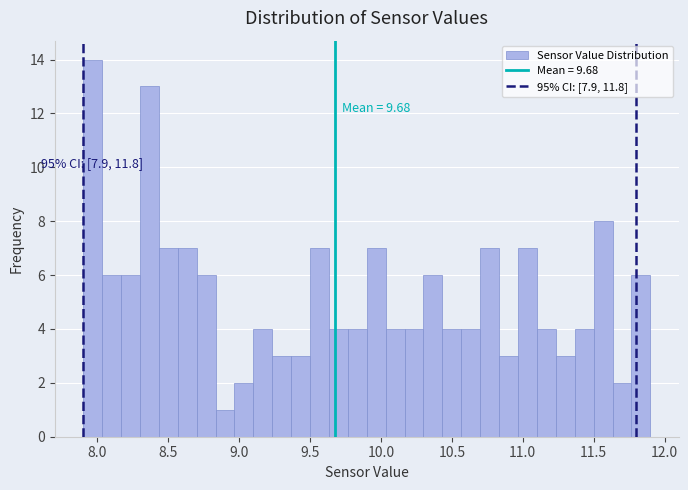

Read against the x-axis, roughly where is the centre of the tallest bar?

7.95